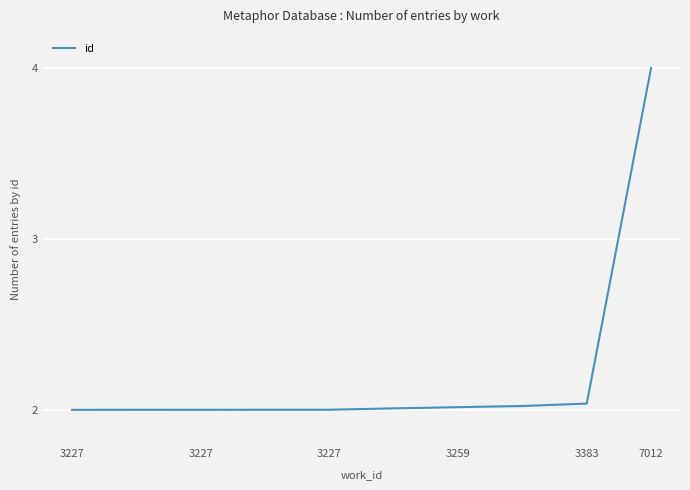

What is the greatest value displayed?

4.0